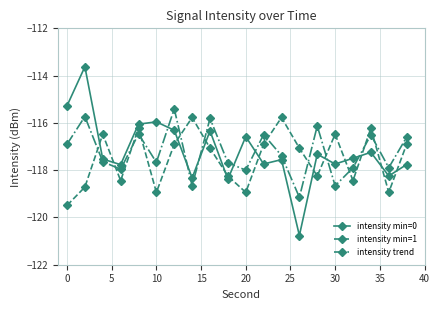

Which series has the largest range (max minus min)?

intensity min=0